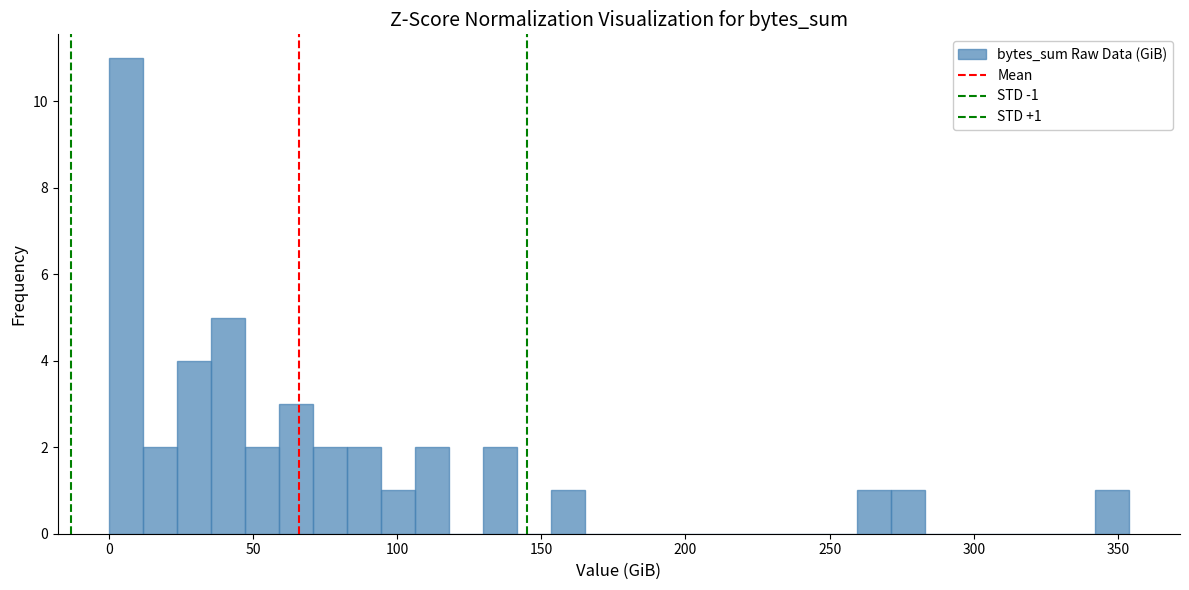

Read against the x-axis, roughly where is the centre of the tallest bar?

5